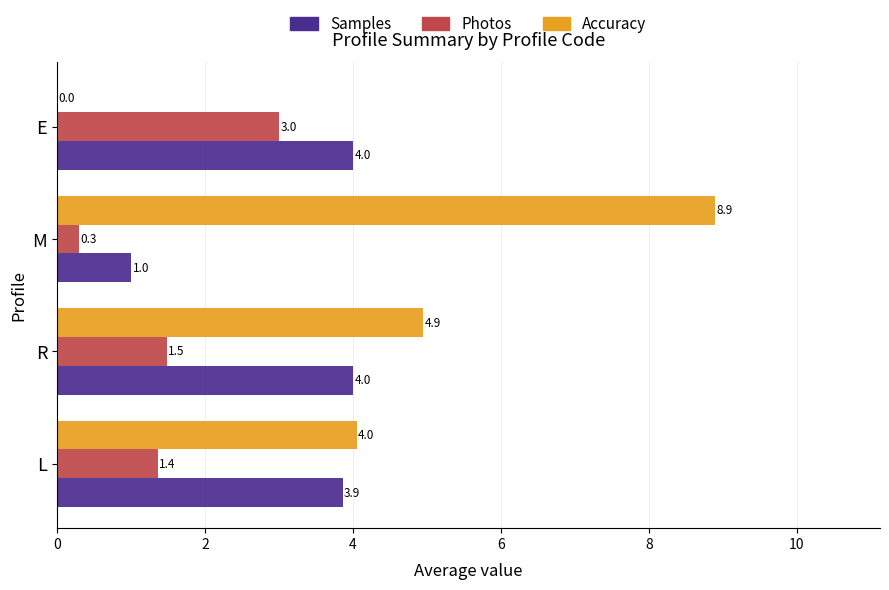

Between L and E, which series saw the biggest shift?

Accuracy